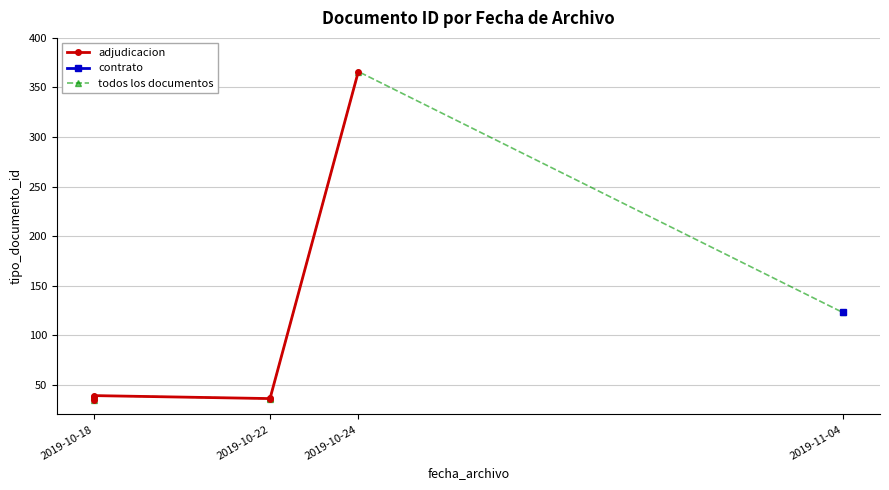

What is the sum of the values at 2019-11-04 and 2019-10-18?

161